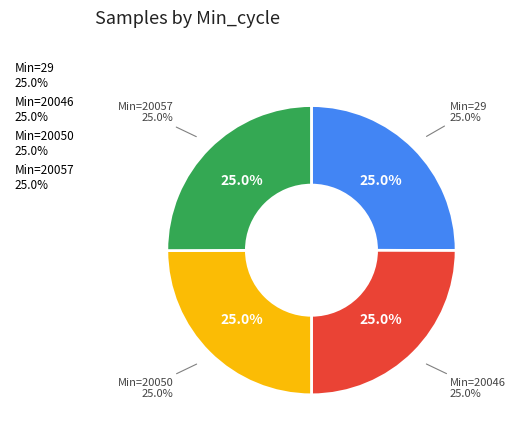

How many slices are in this pie chart?

4